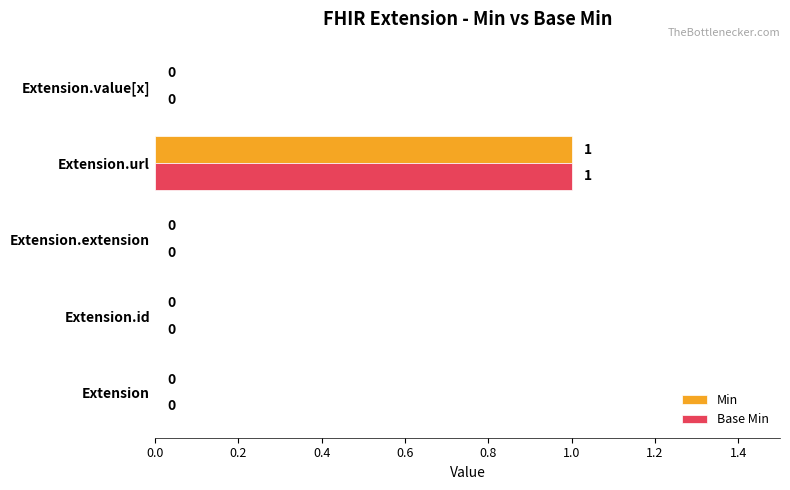

The value of Base Min at Extension is 0. True or false?

True